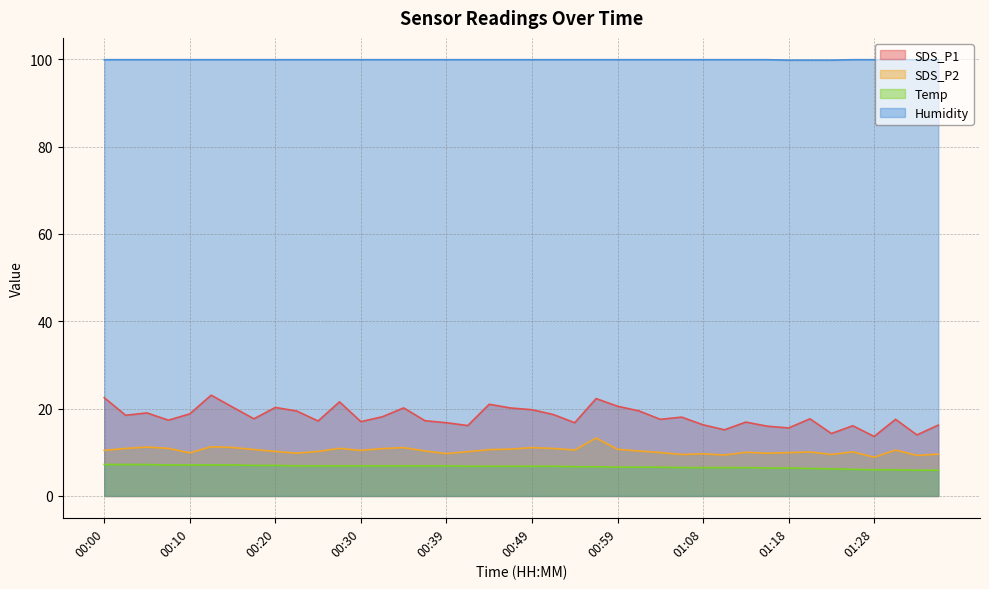

At which category does the chart reach its minimum across all series?

01:33